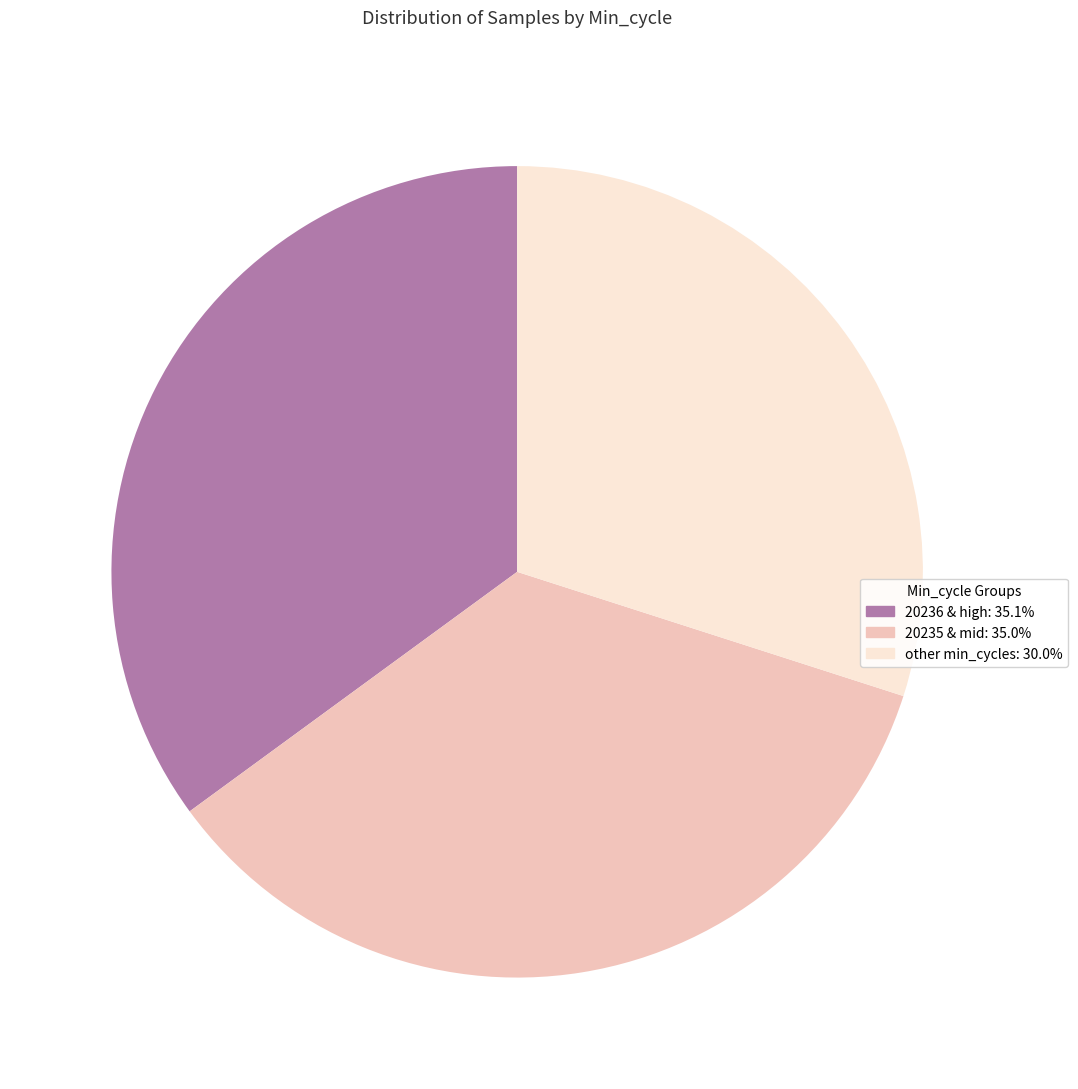

What is the ratio of the value at other min_cycles: 30.0% to the value at 20235 & mid: 35.0%?

0.9